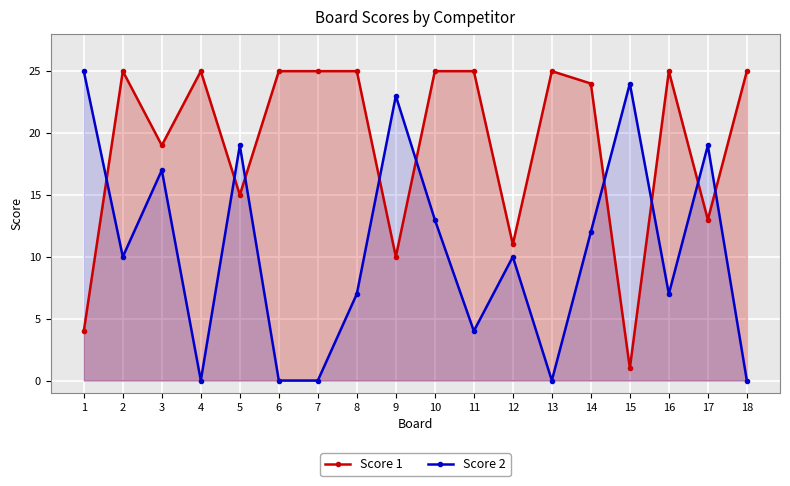

Is it true that Score 1 equals 4 at 1?

True